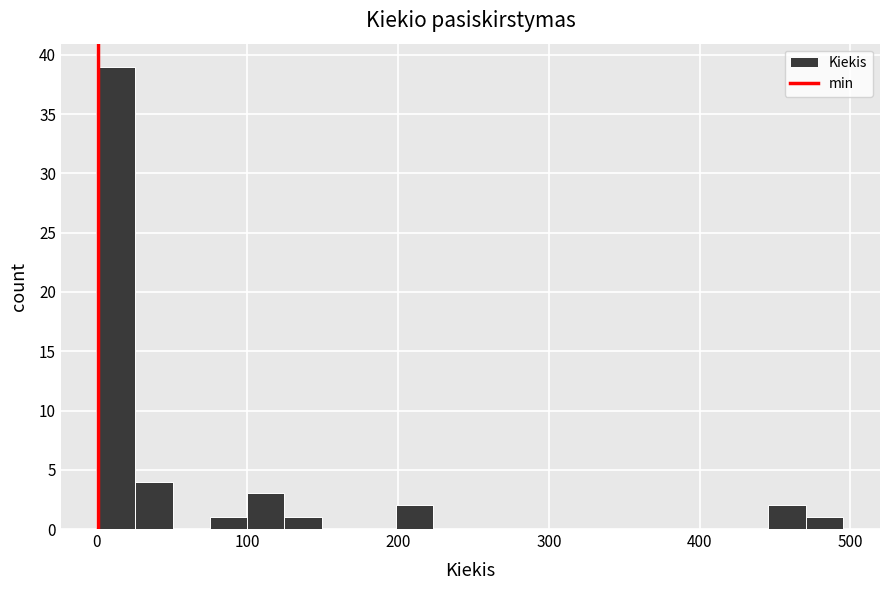

Read against the x-axis, roughly where is the centre of the tallest bar?

10